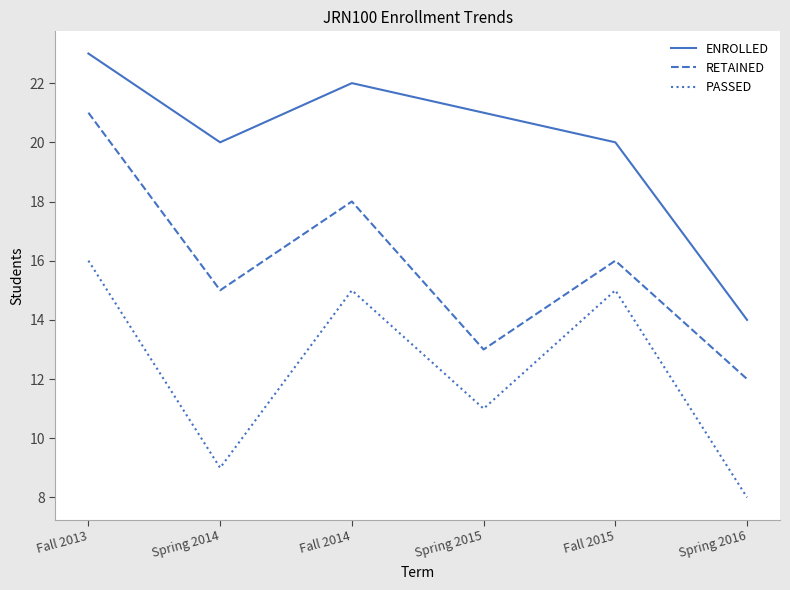

At Fall 2014, list the series in order from largest to smallest.

ENROLLED, RETAINED, PASSED